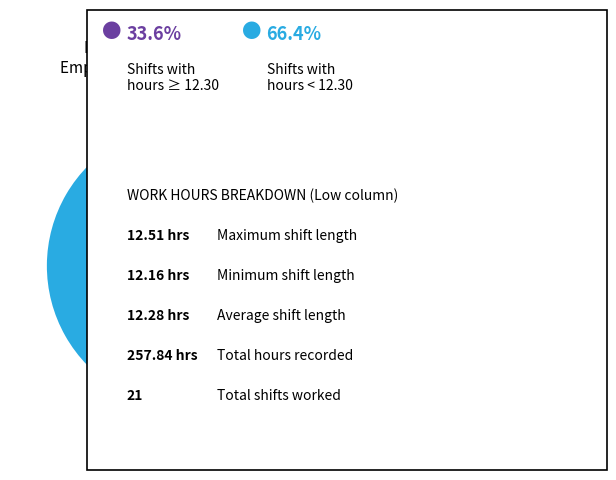

Is there any slice that represents more than half of the pie?

Yes